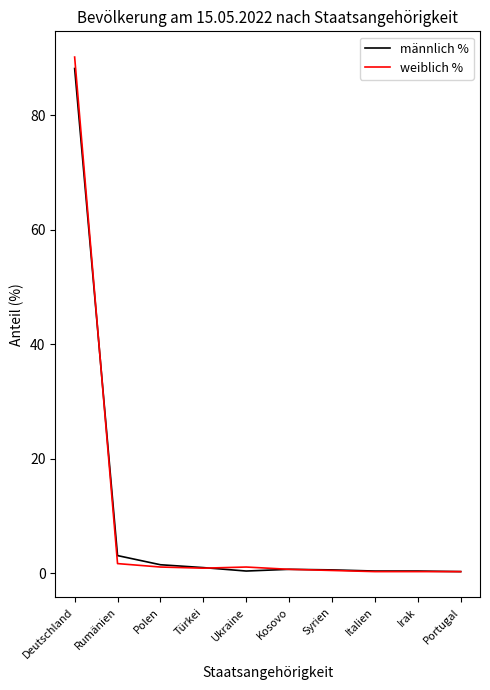

The weiblich % series shows 0.3 at Portugal. True or false?

True